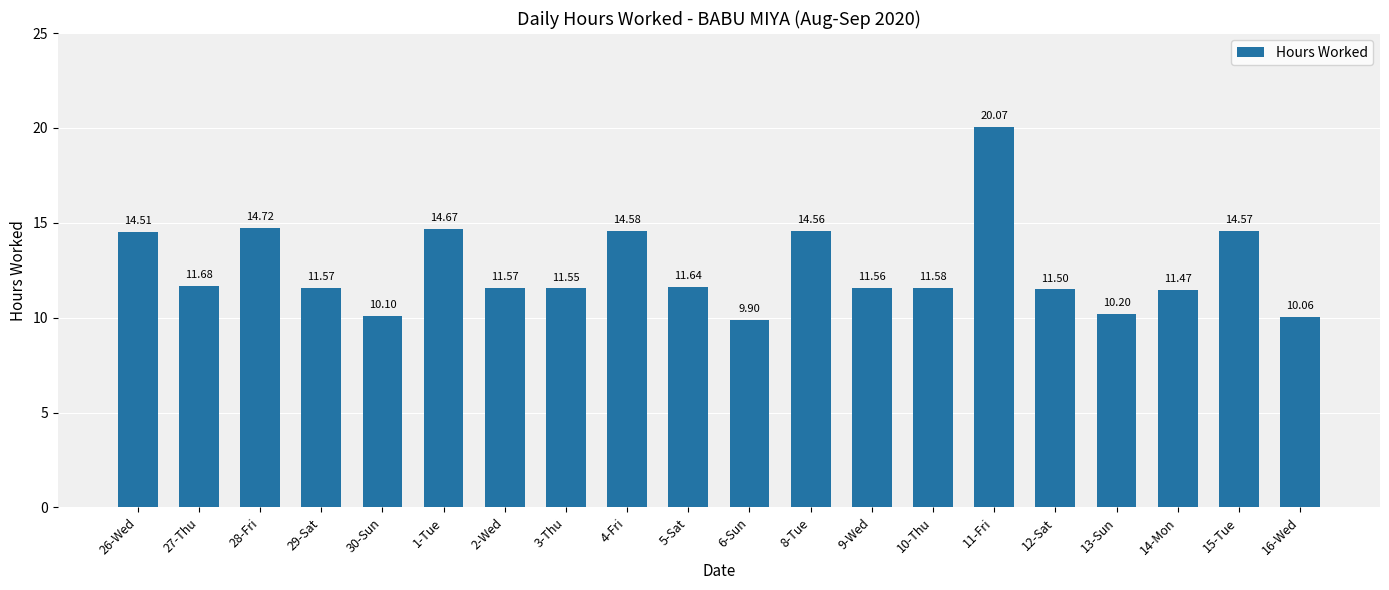

At which label is the value closest to 14?

26-Wed